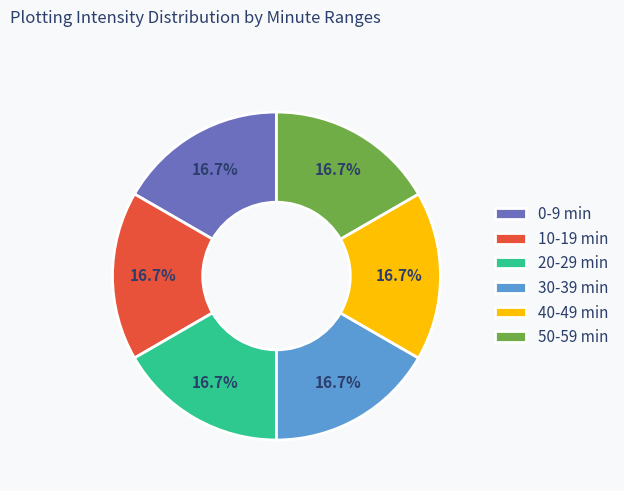

What is the total percentage of 20-29 min and 10-19 min?

33.3%